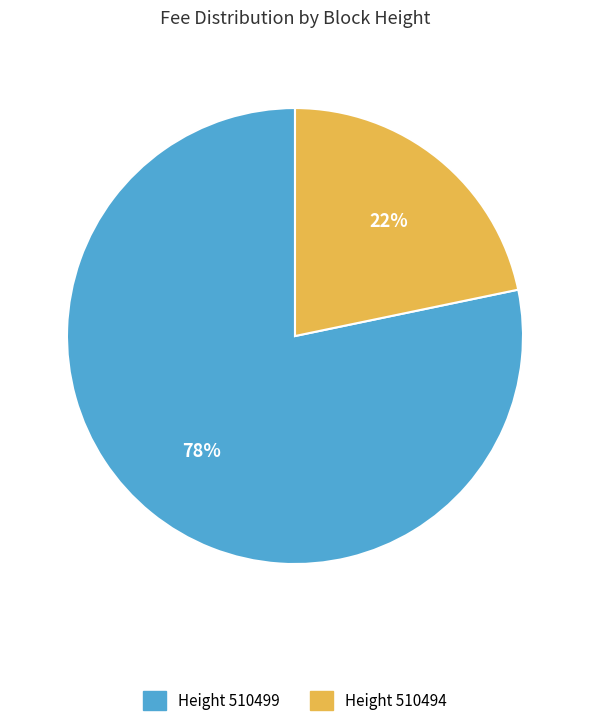

Is there a majority slice in this chart?

Yes